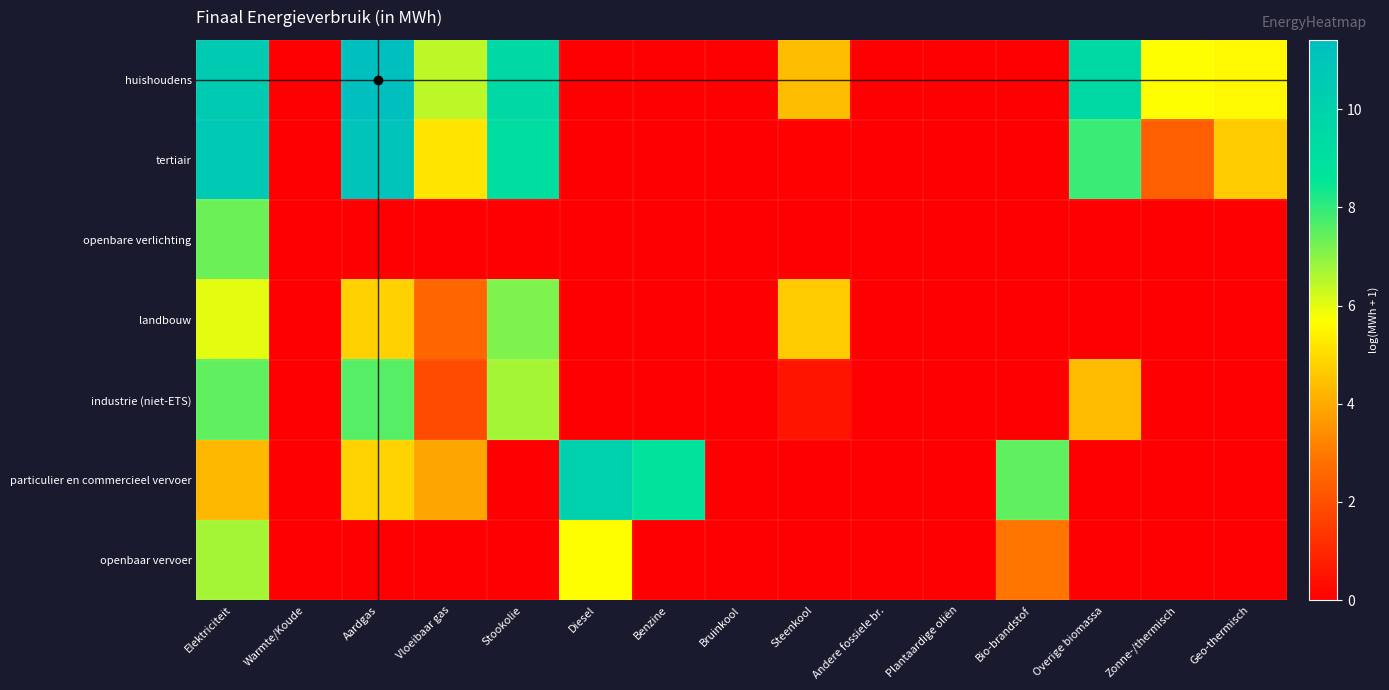

What is the spread (max minus min) of values at Bio-brandstof?

7.5